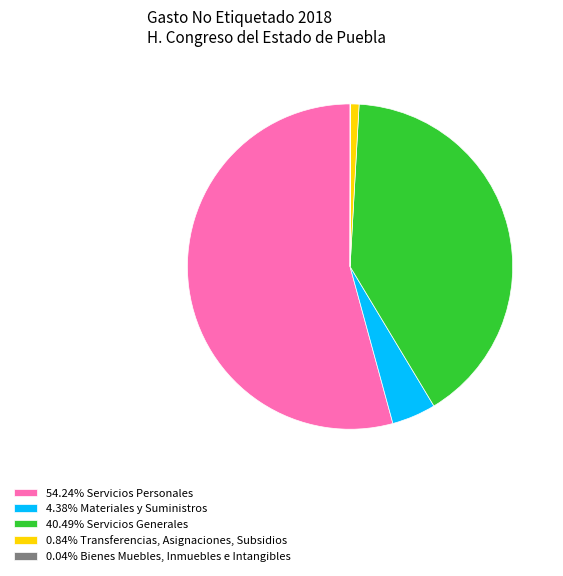

Is there a majority slice in this chart?

Yes